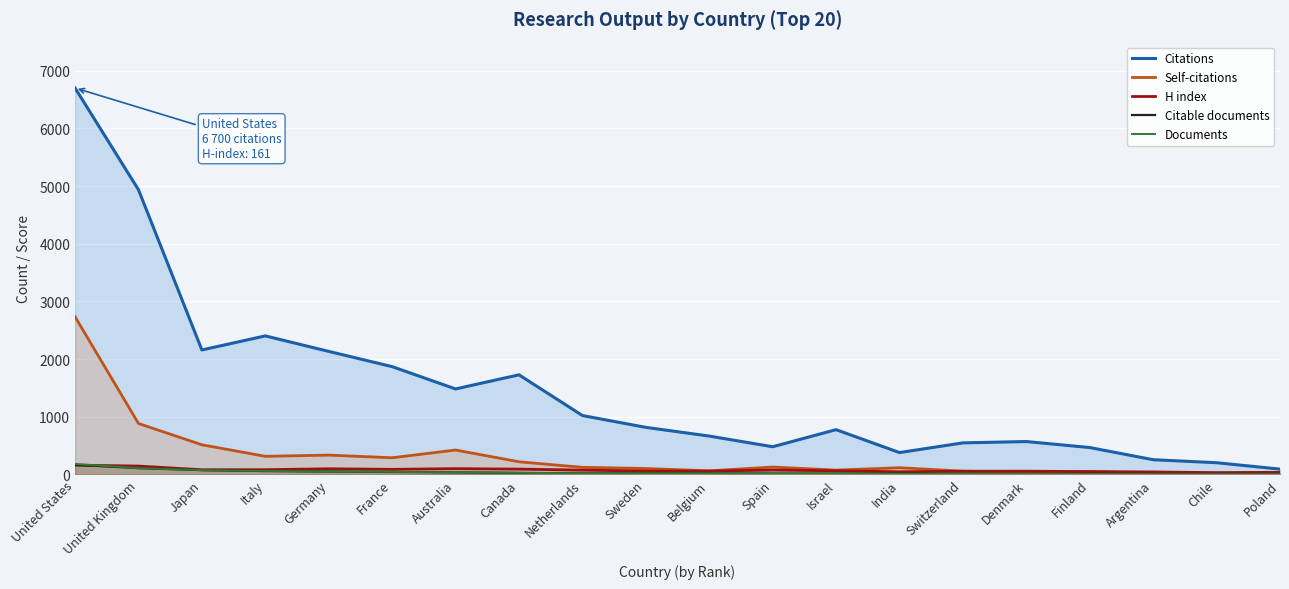

Is it true that Self-citations equals 103 at Belgium?

False